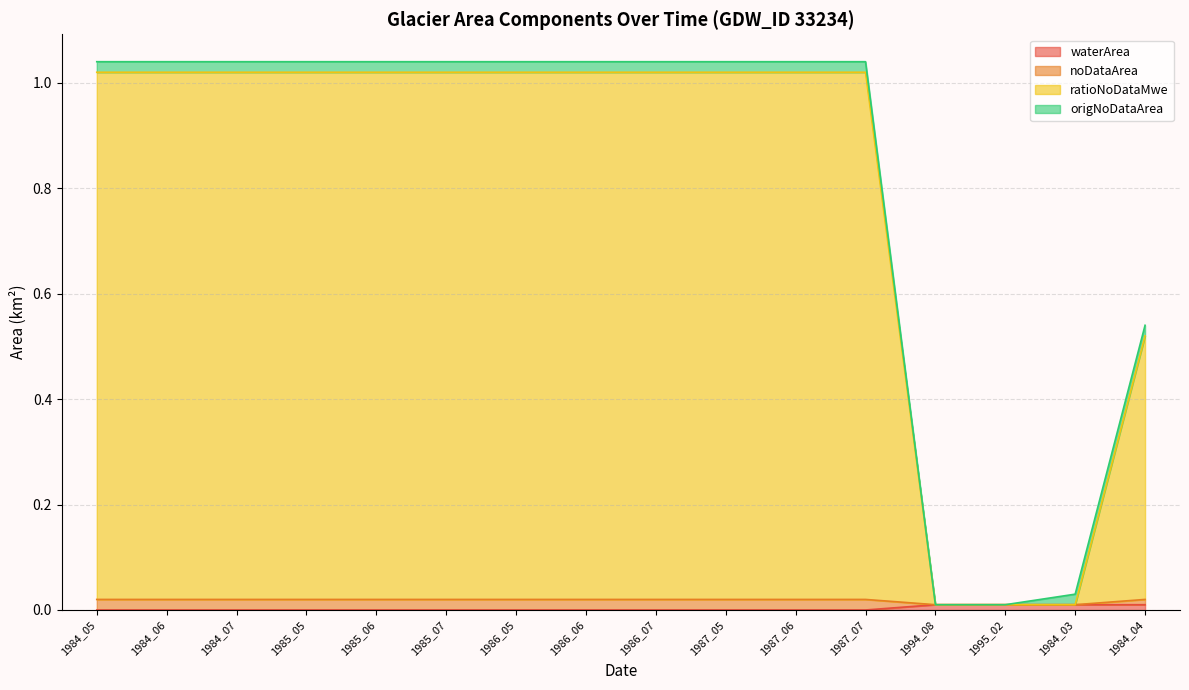

Which series changed the most between 1986_05 and 1994_08?

ratioNoDataMwe